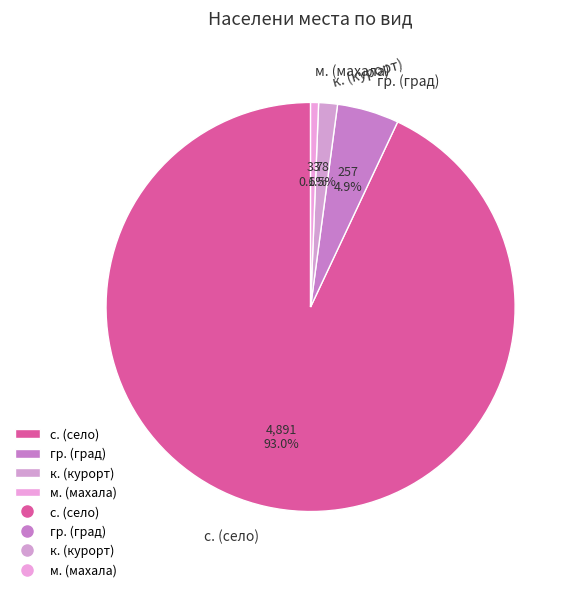

Which category has the biggest portion of the pie?

с. (село)